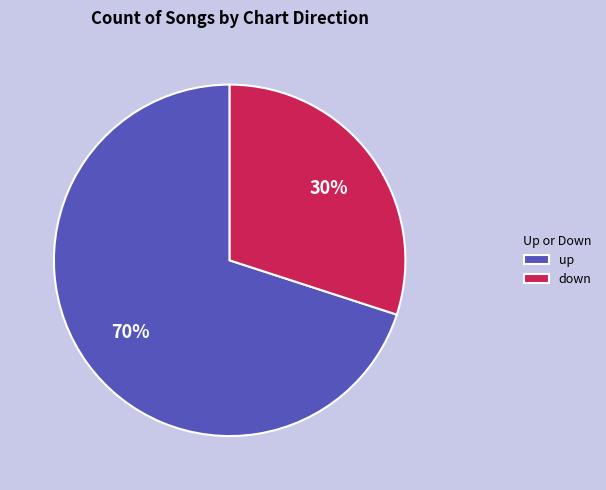

How many slices are in this pie chart?

2